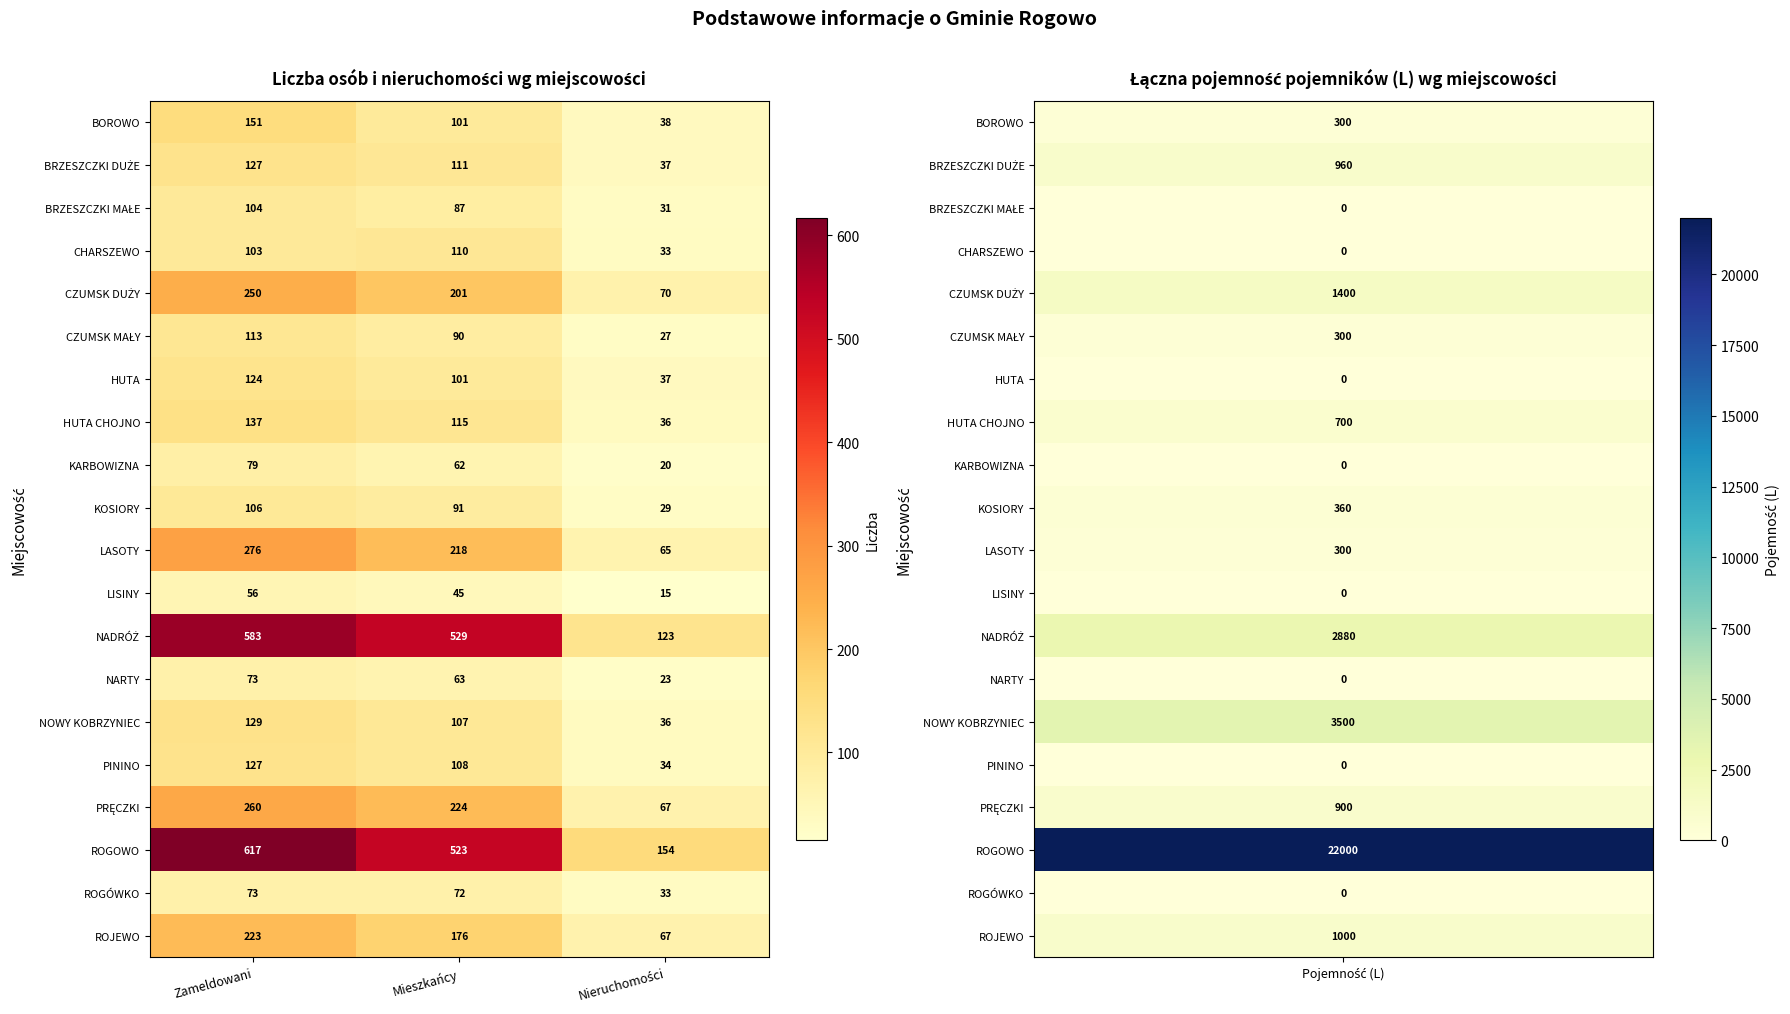

What is the minimum value shown in the chart?

15